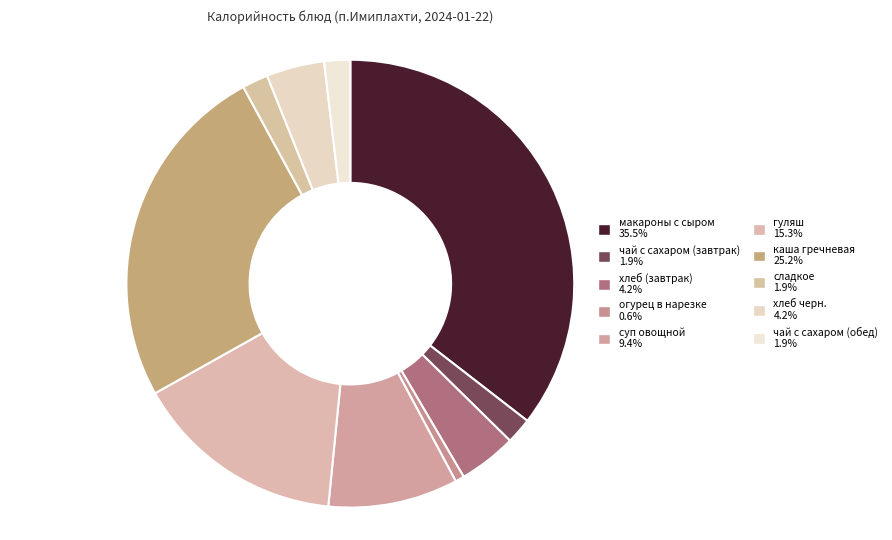

Which category has the smallest portion of the pie?

огурец в нарезке